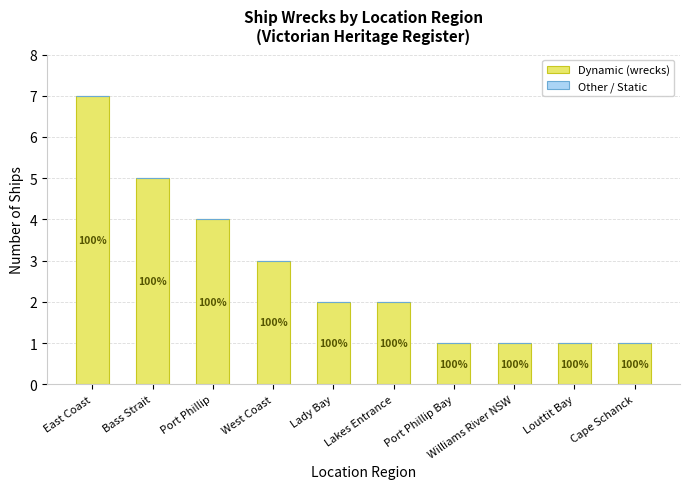

How many bars are there in total?

10